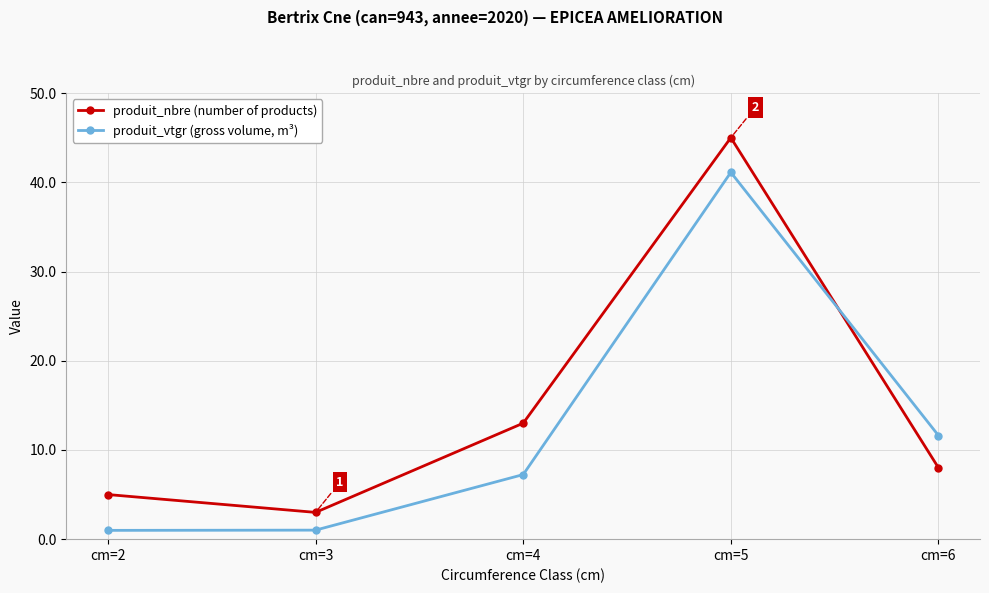

What is the spread (max minus min) of values at cm=3?

2.0